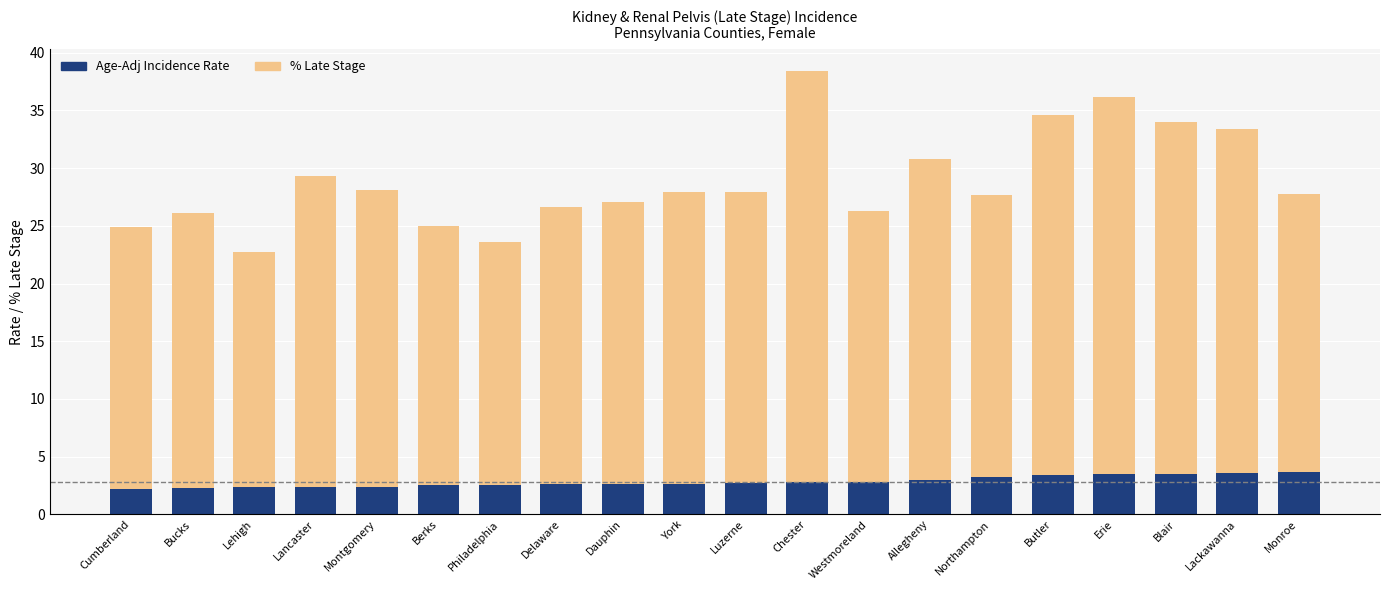

What is the total value across all series at Philadelphia?

23.6